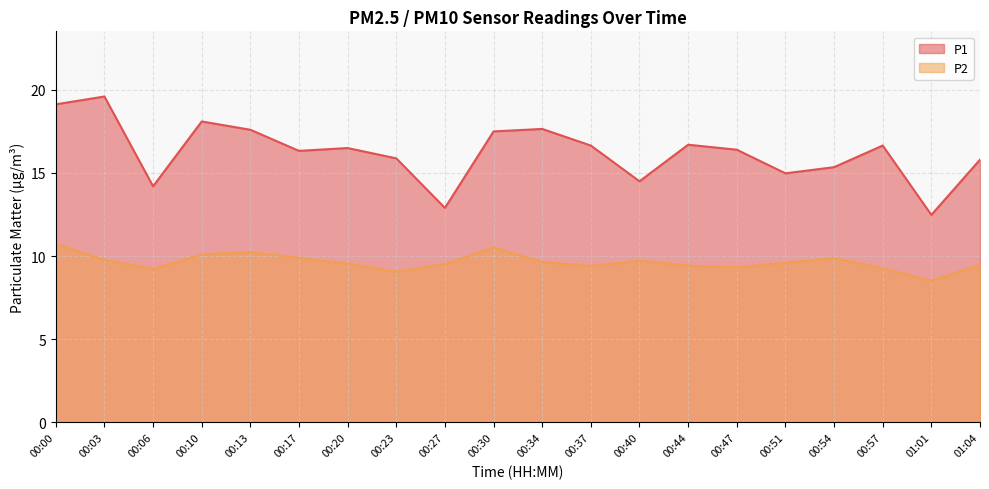

At 00:30, list the series in order from smallest to largest.

P2, P1